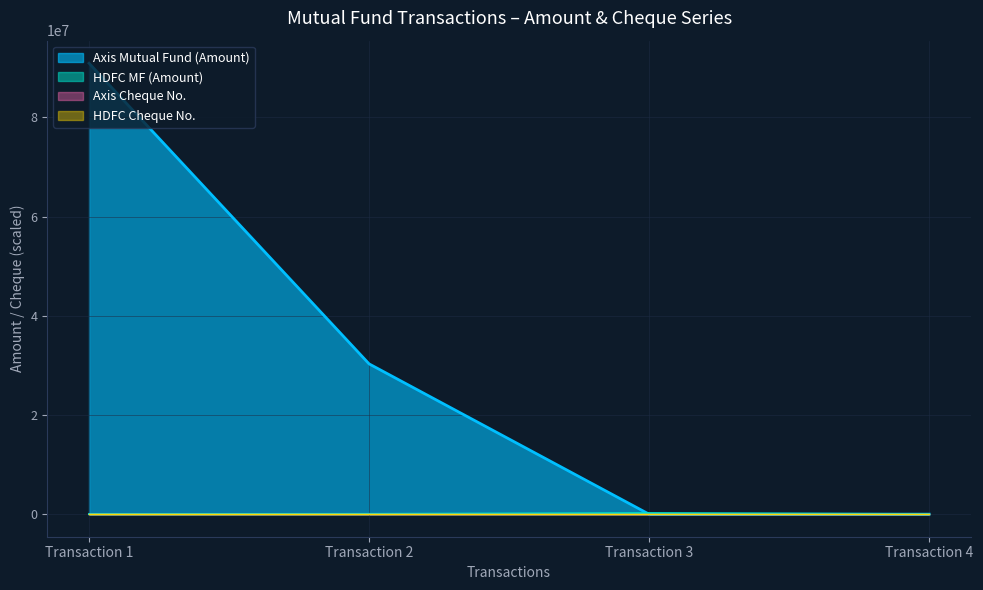

Which series has the widest spread of values?

Axis Mutual Fund (Amount)